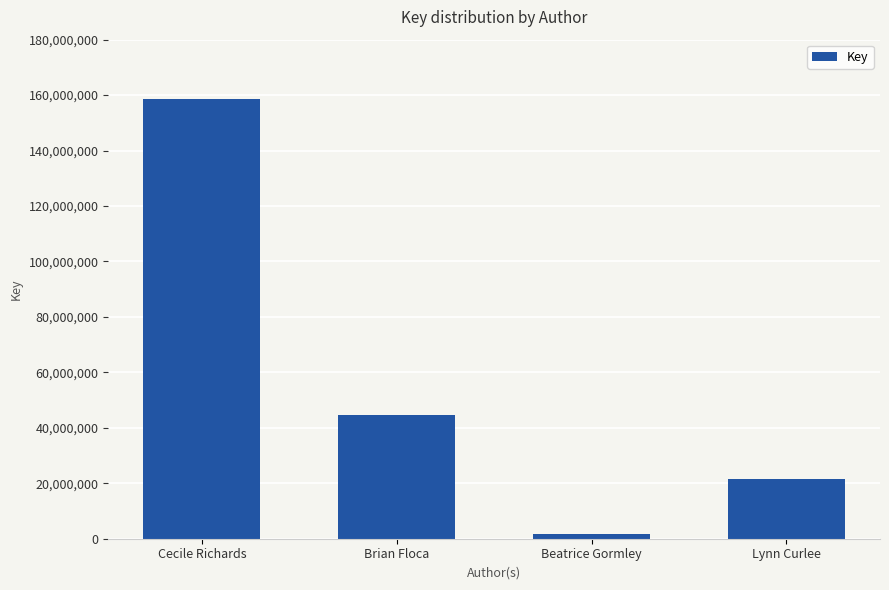

What is the difference between the second highest and minimum values?

42820693